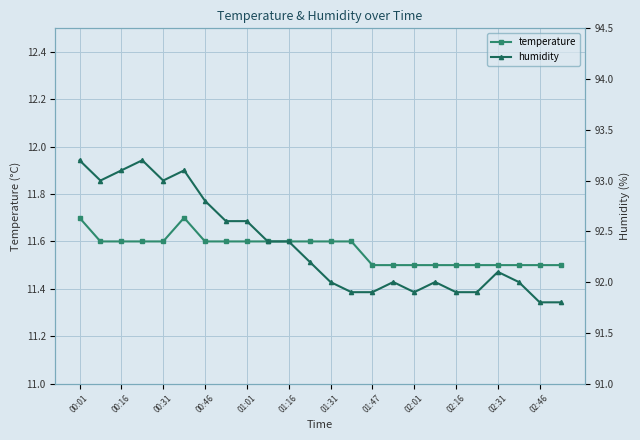

In humidity, how many points are higher than both neighbors (excluding endpoints)?

5